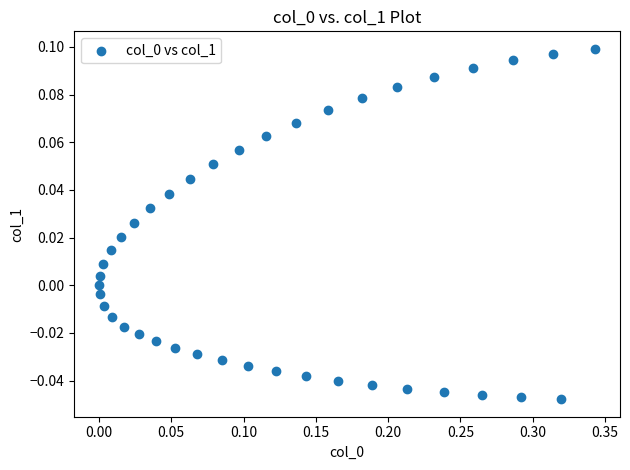

What is the range of X values (max minus min)?

0.3